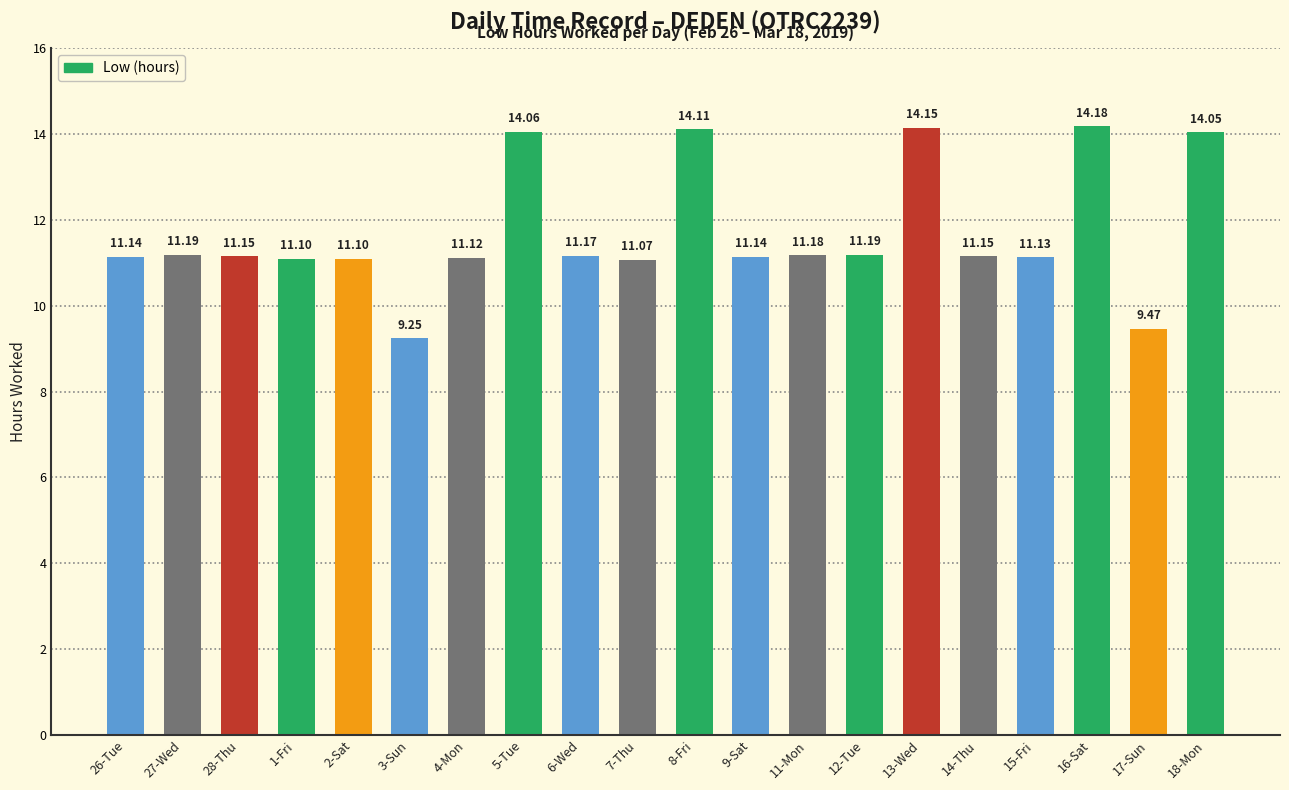

What is the ratio of the value at 8-Fri to the value at 16-Sat?

1.0